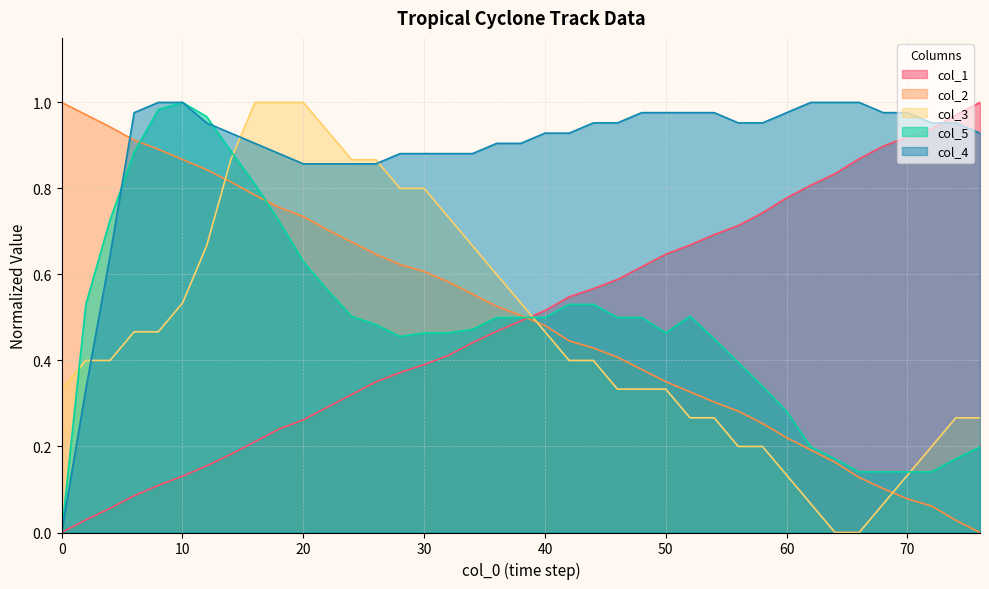

At 68.0, list the series in order from largest to smallest.

col_4, col_1, col_5, col_2, col_3